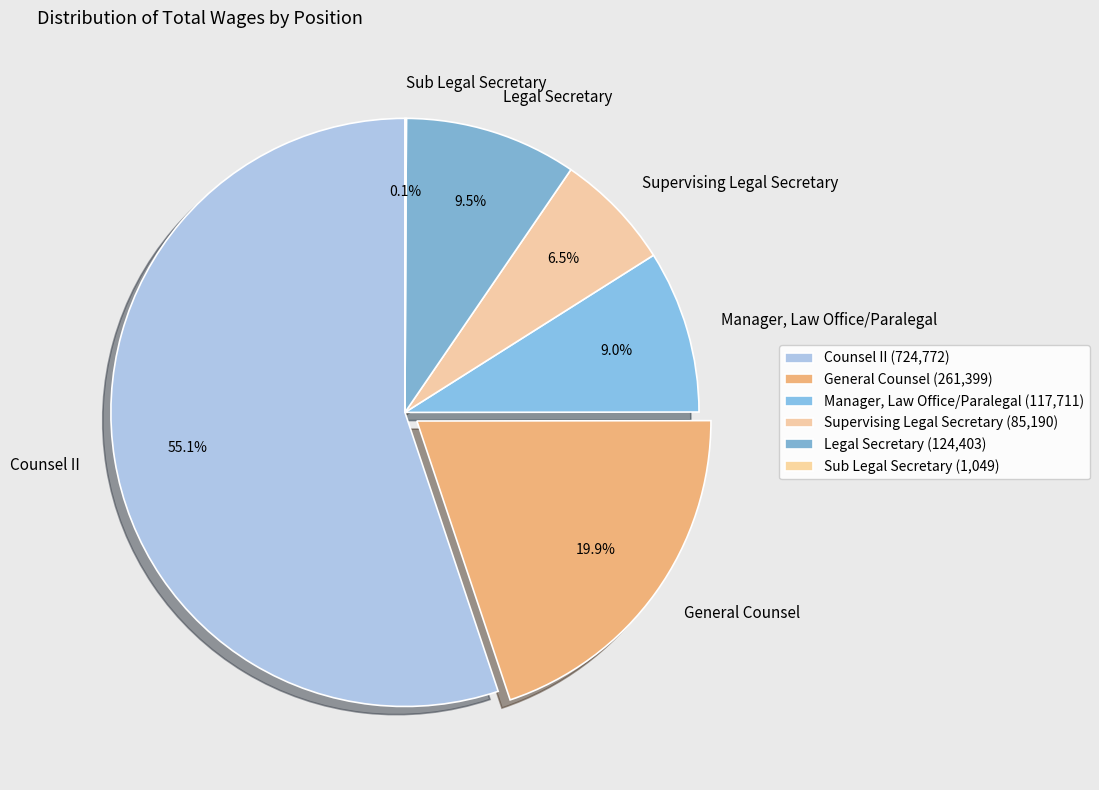

The General Counsel slice represents 5% of the pie. True or false?

False